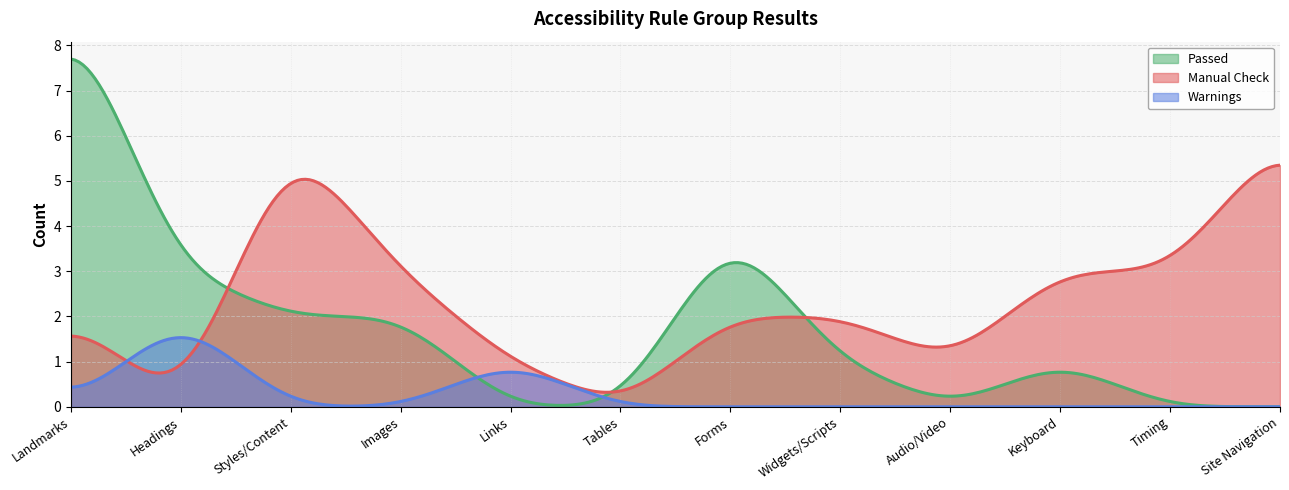

Does the chart display data point markers on the line(s)?

No